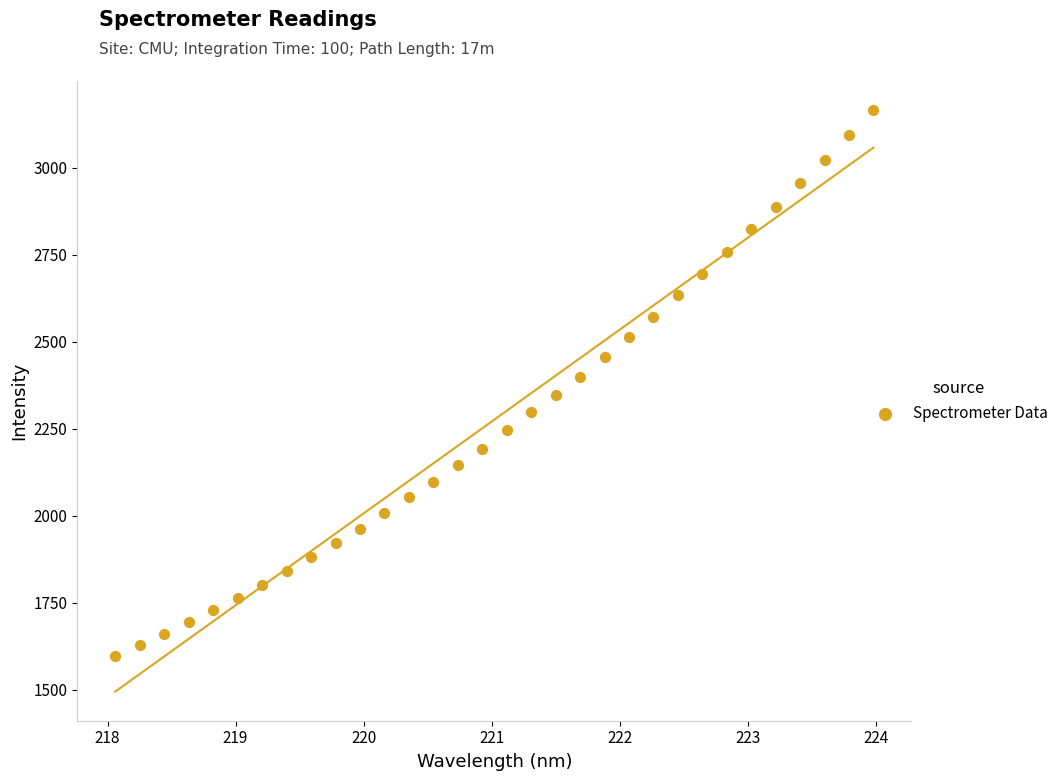

What is the range of X values (max minus min)?

5.9